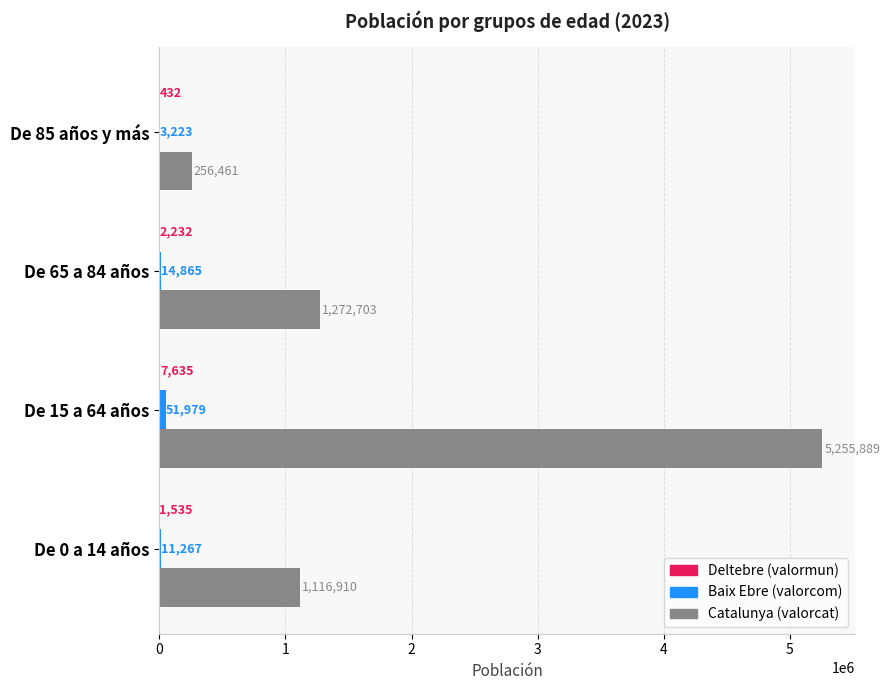

Which category has the highest value across all series?

De 15 a 64 años